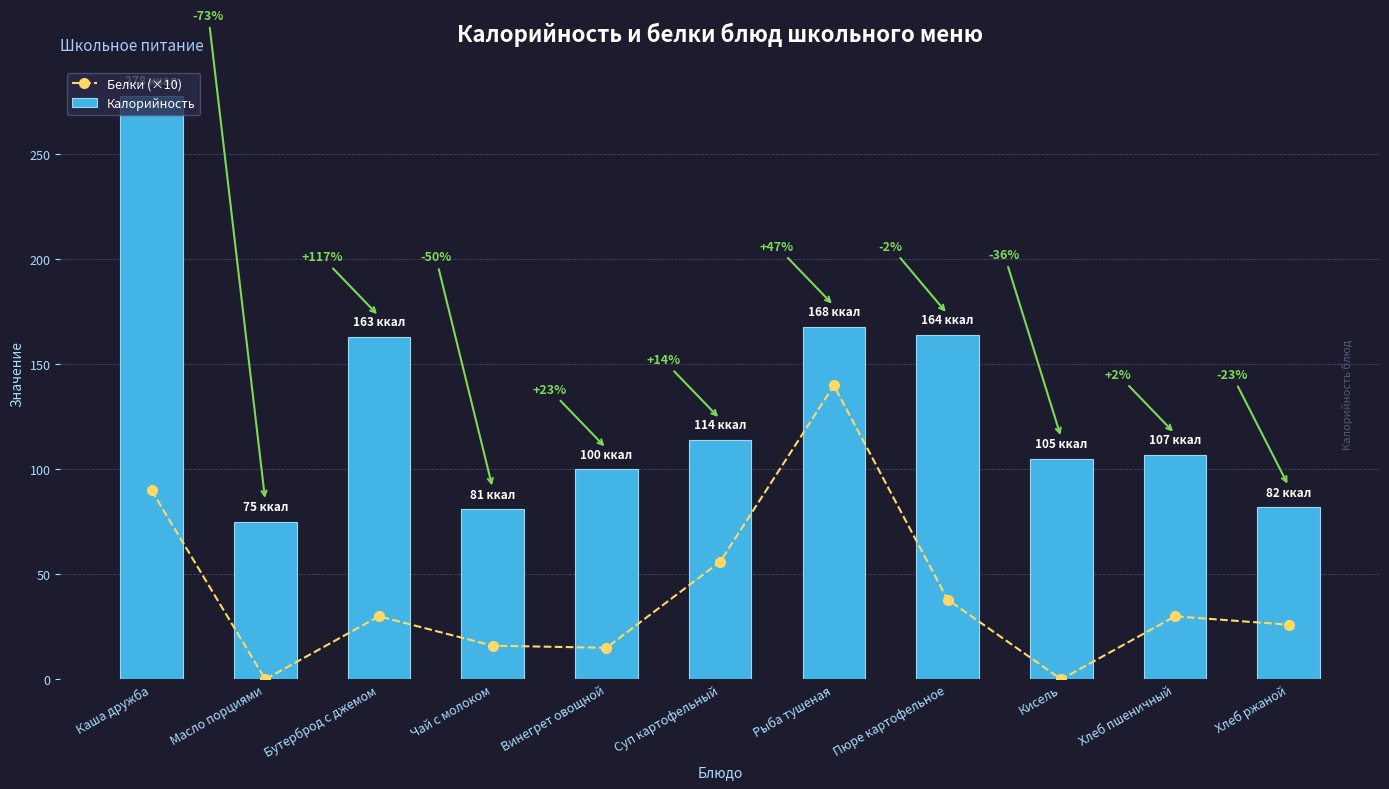

At which label is Калорийность closest to 176?

Рыба тушеная